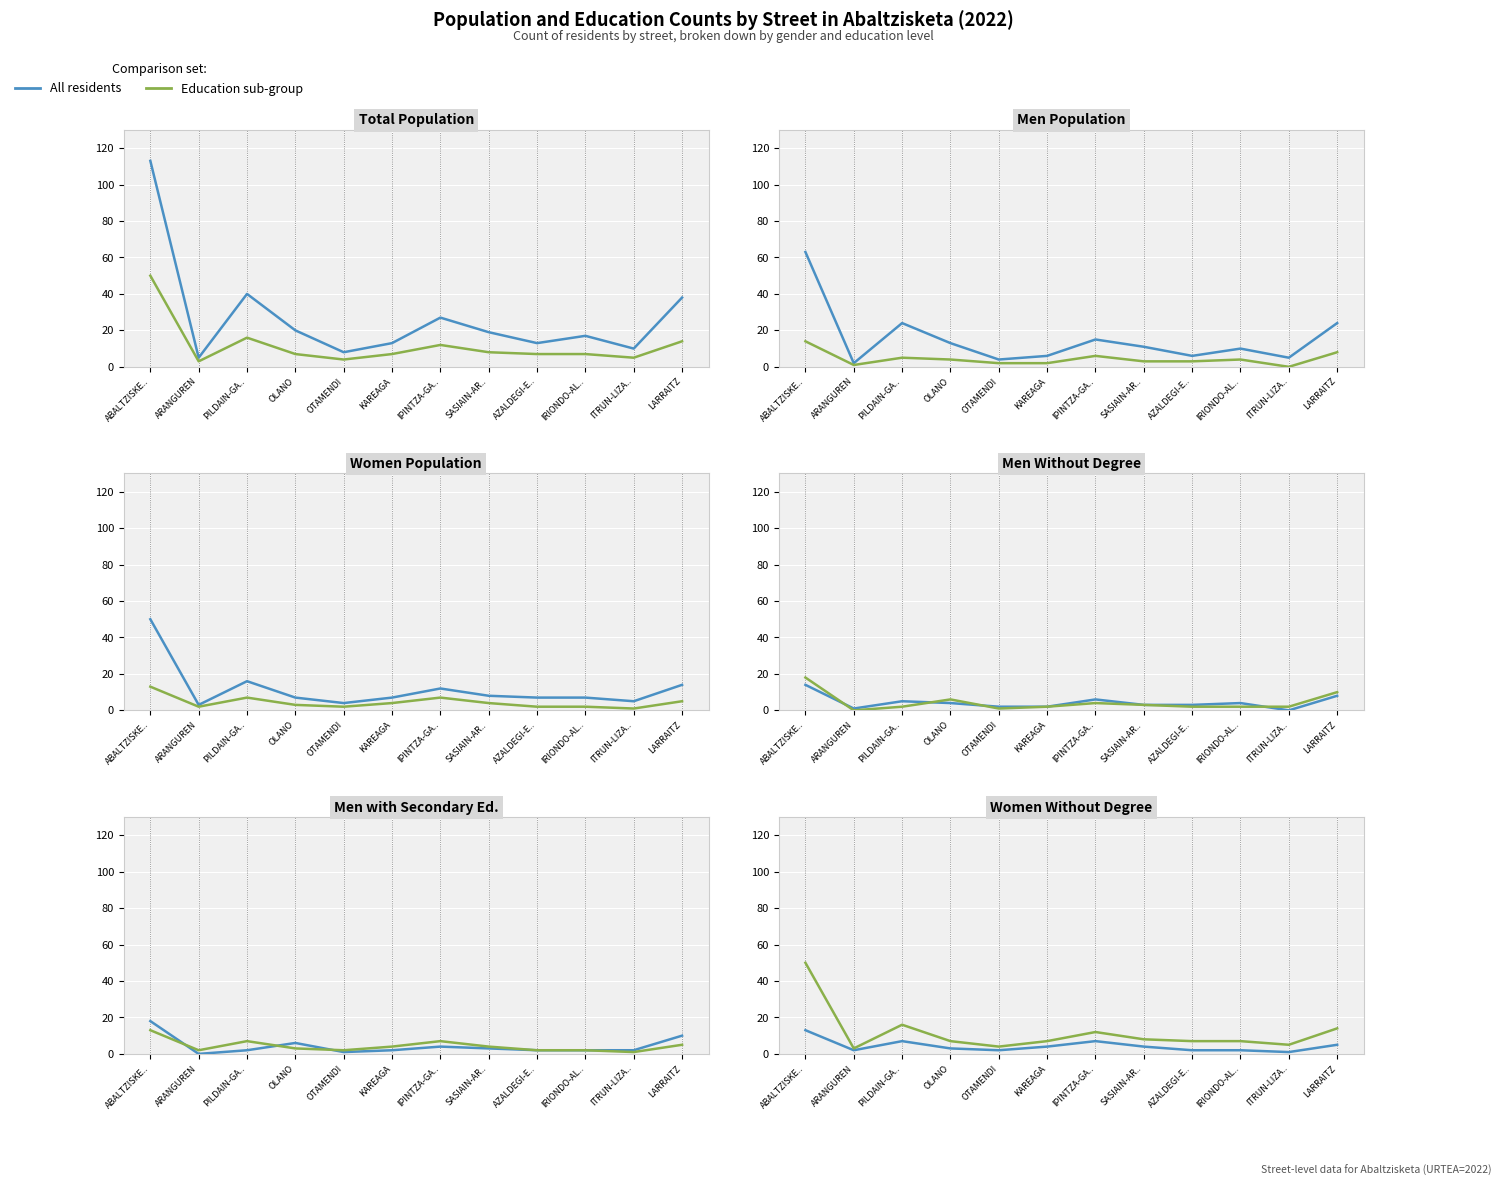

True or false: Education sub-group and All residents intersect in this chart.

False